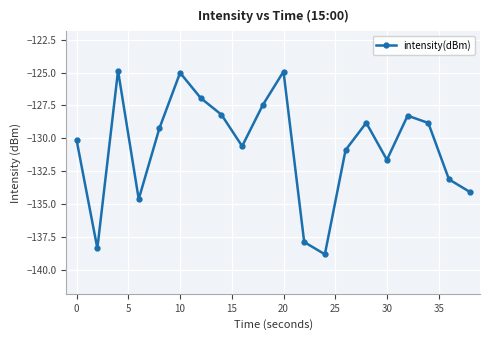

How many interior local peaks (higher than both neighbors) does the data have?

5